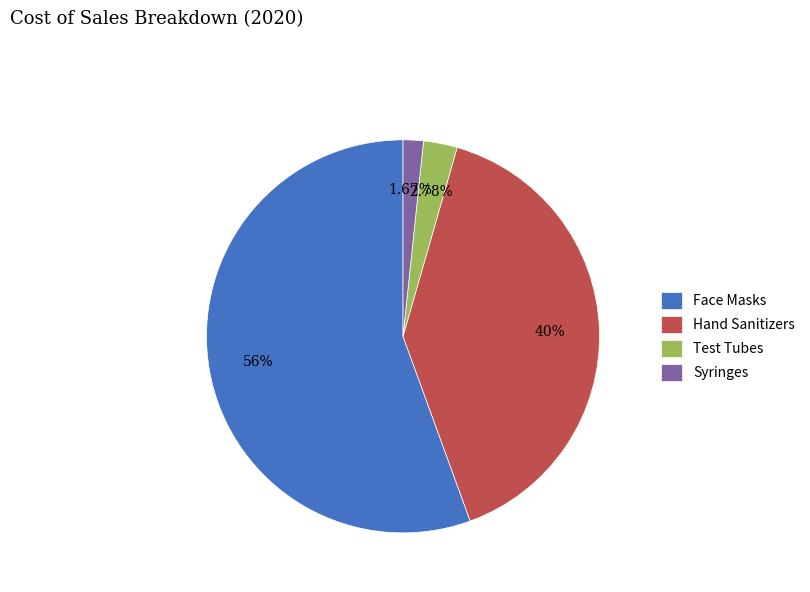

True or false: Syringes accounts for 2% of the total.

True